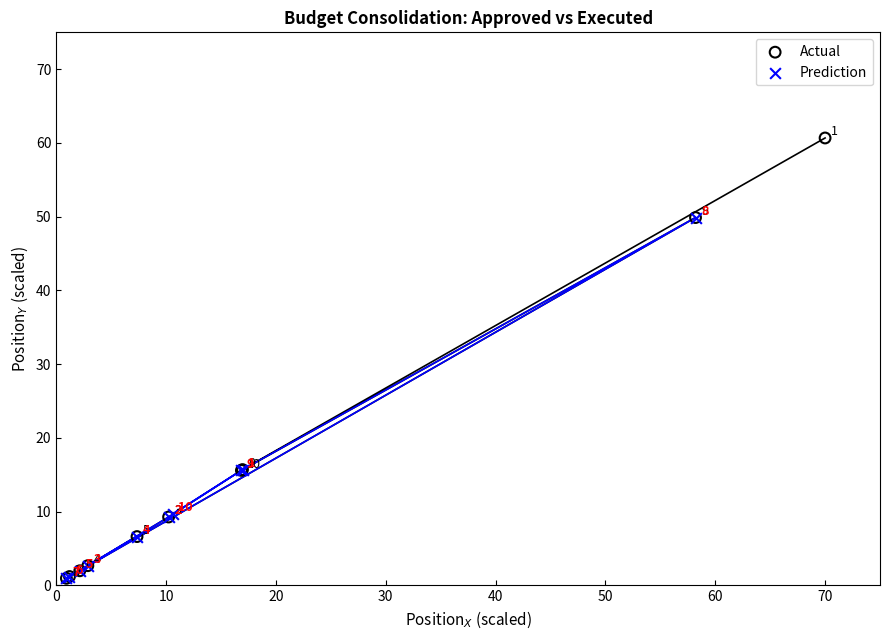

What are all the series names shown in the legend?

Actual, Prediction